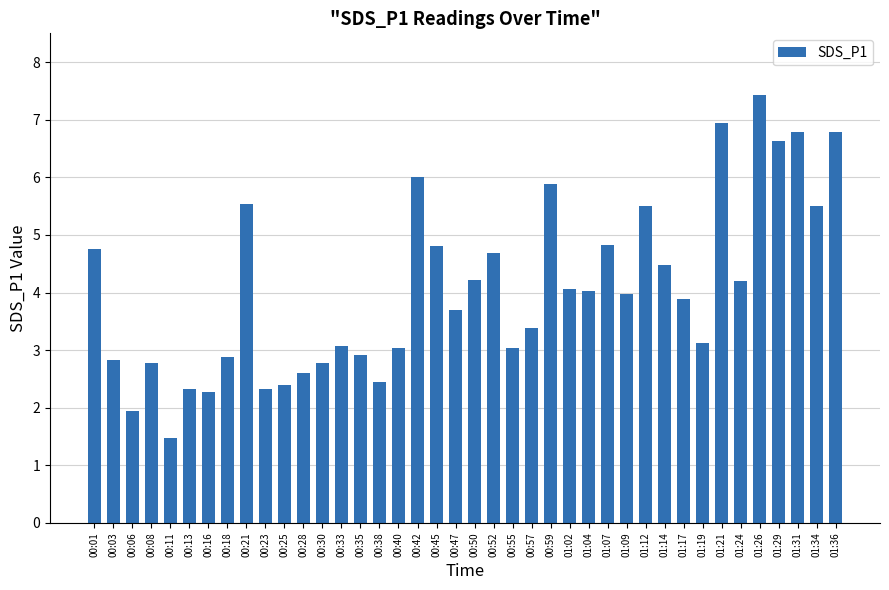

Which has a higher value, 00:50 or 00:03?

00:50